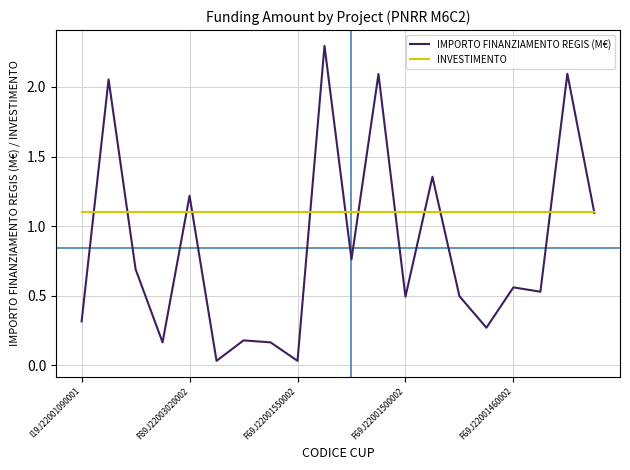

Which series has the widest spread of values?

IMPORTO FINANZIAMENTO REGIS (M€)